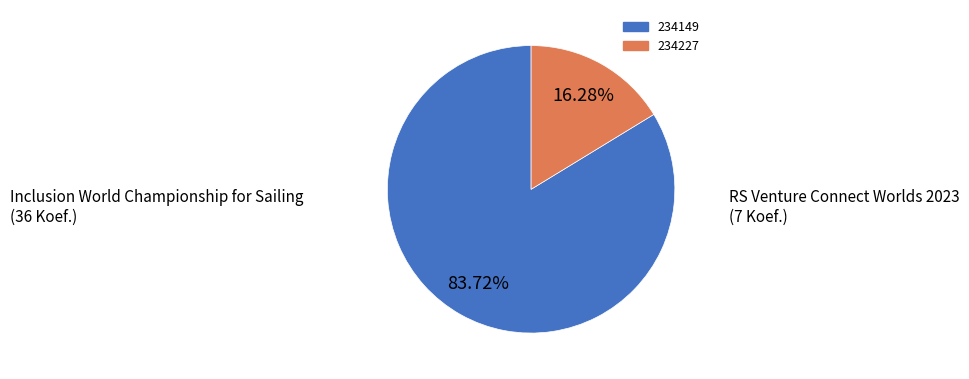

The 234227 slice represents 16% of the pie. True or false?

True